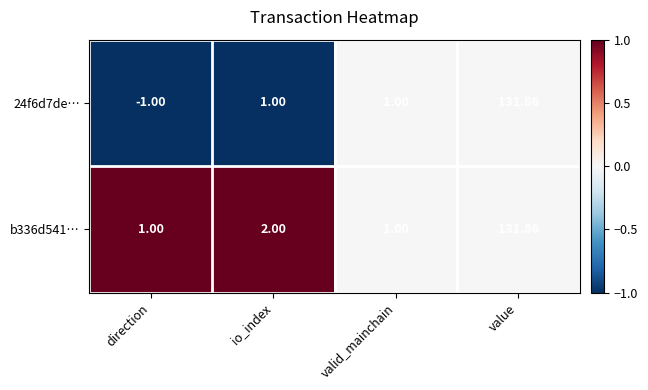

Is the value of 24f6d7de… at direction greater than the value of b336d541… at io_index?

No